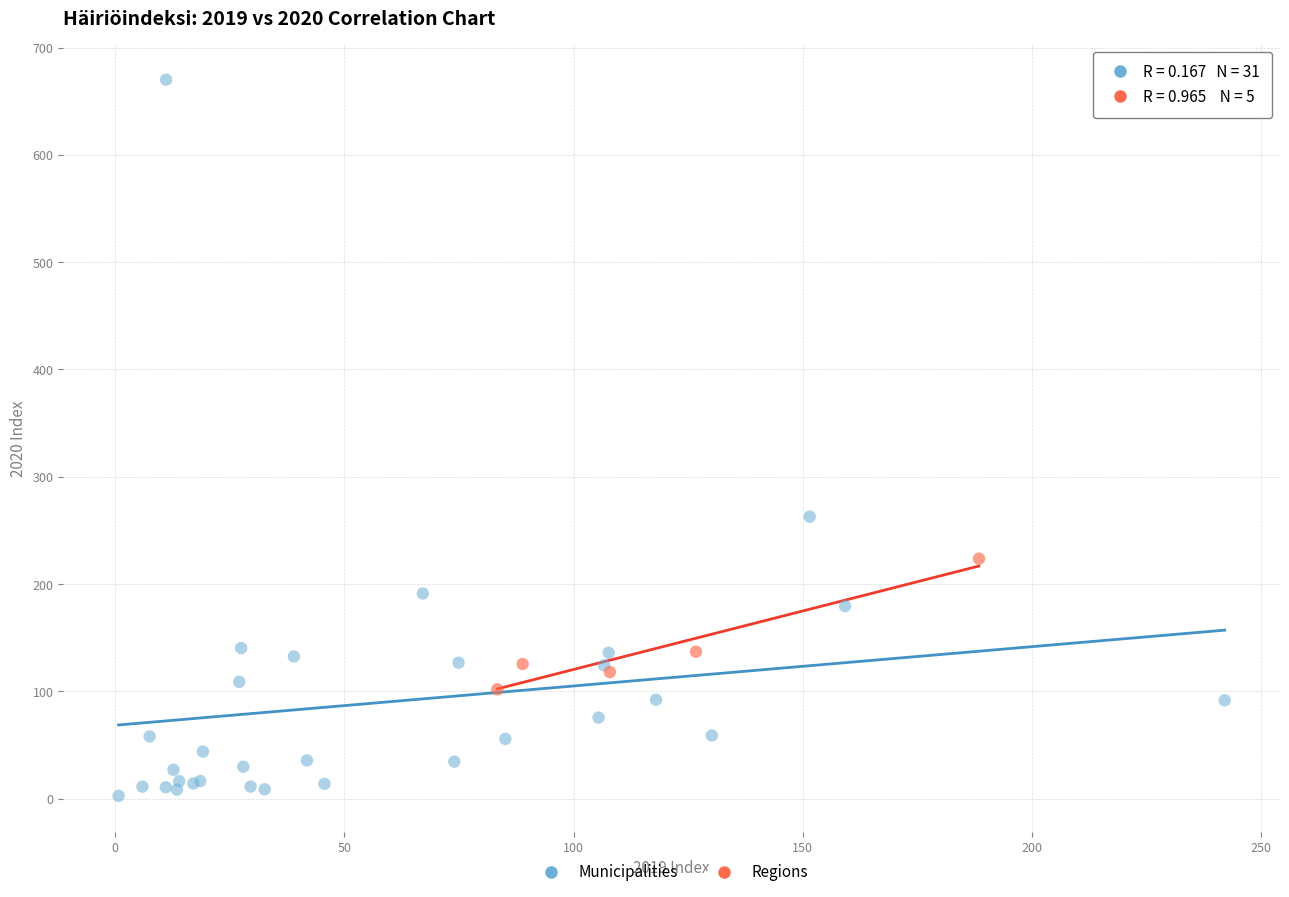

Which series contains the lowest Y value?

Municipalities